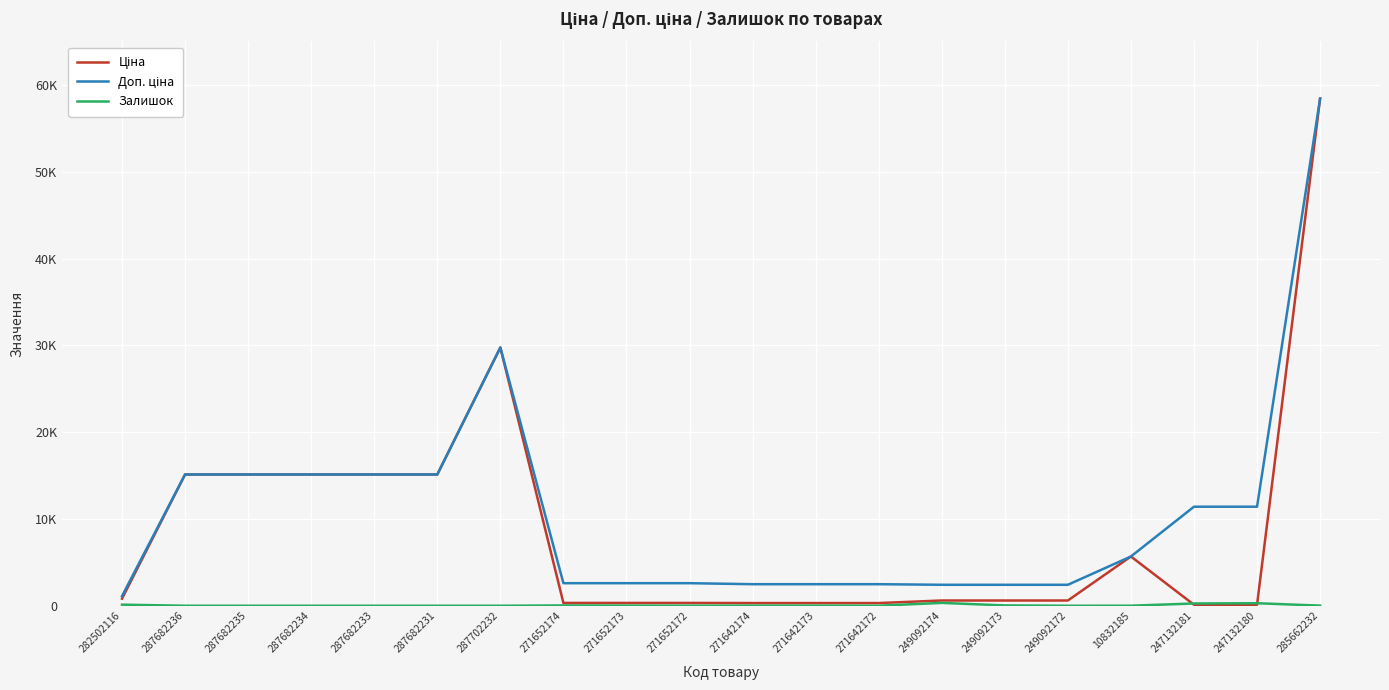

At which label is Залишок closest to 164?

282502116